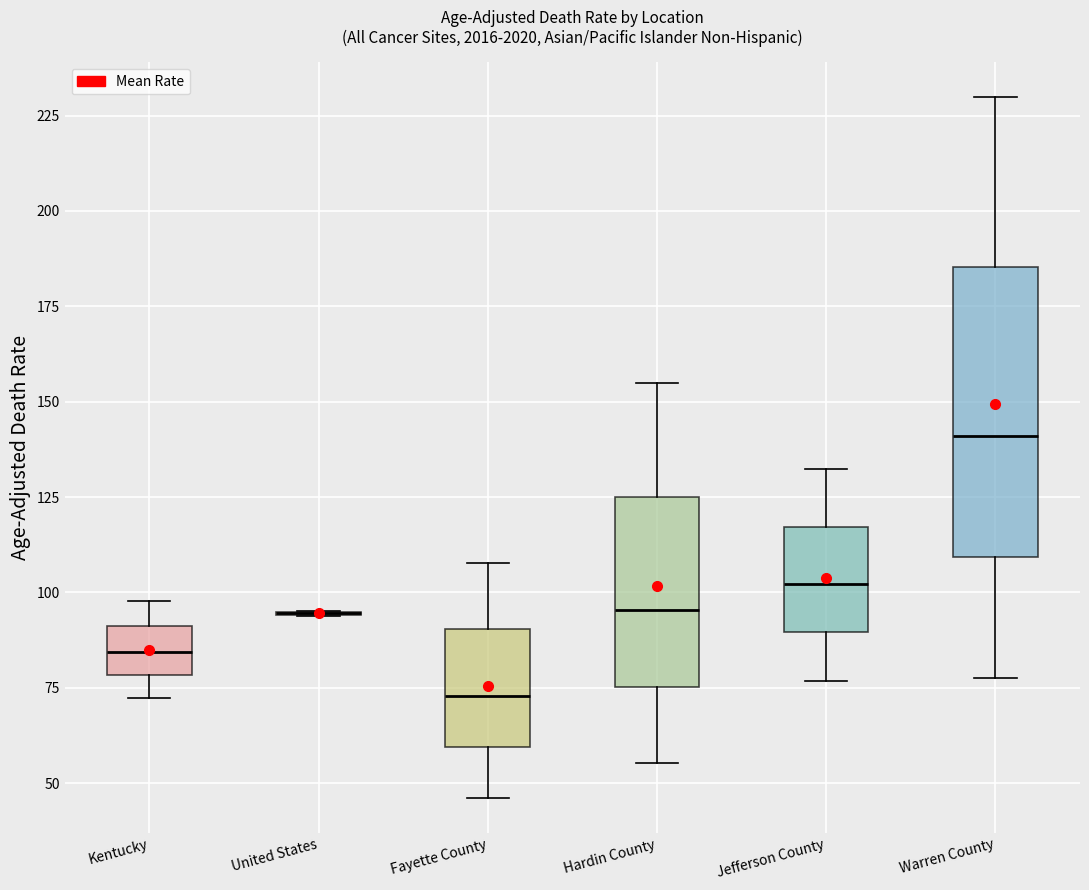

Reading left to right, transcribe this box plot: for each box, give where its median line is, the range the box spans, and where its two whiskers end, as read against the y-axis. The values are not printed on the chart, so give them approximately, as read against the axis.

Kentucky: median 85, box 80 to 90, whiskers 70 to 100
United States: box collapsed to a line at 95, whiskers 95 to 95
Fayette County: median 75, box 60 to 90, whiskers 45 to 110
Hardin County: median 95, box 75 to 125, whiskers 55 to 155
Jefferson County: median 100, box 90 to 115, whiskers 75 to 130
Warren County: median 140, box 110 to 185, whiskers 80 to 230